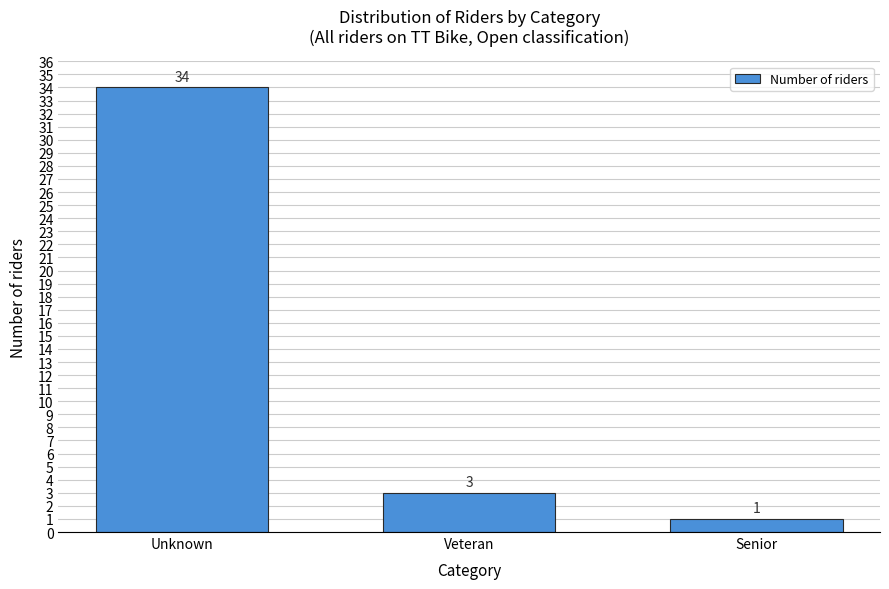

Reading left to right, list all the values displayed in this chart.

Unknown=34	Veteran=3	Senior=1